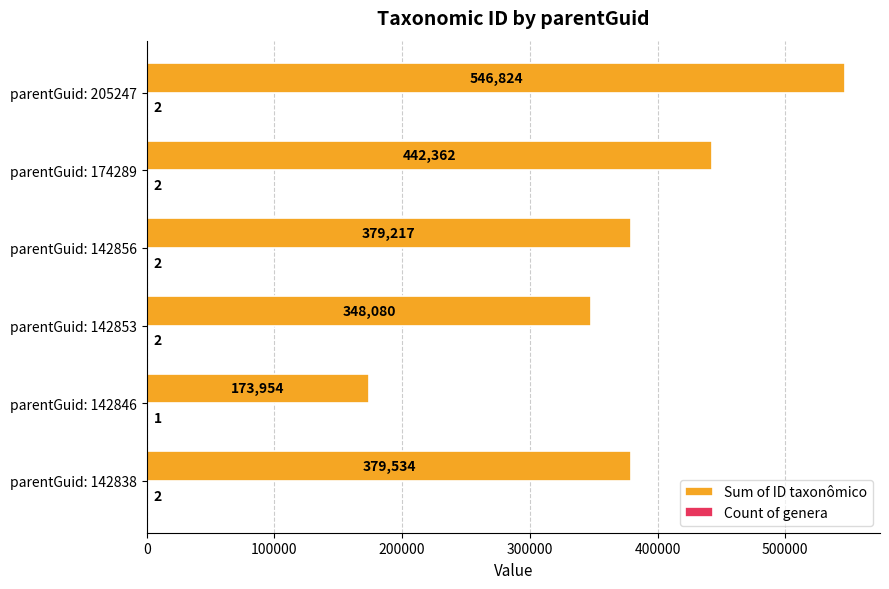

True or false: Sum of ID taxonômico has a value of 316471 at parentGuid: 205247.

False